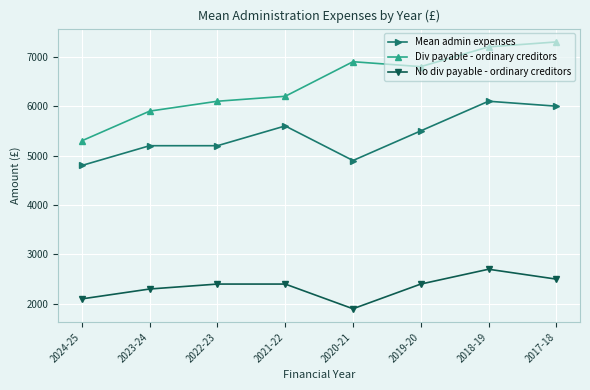

Between 2022-23 and 2019-20, which series saw the biggest shift?

Div payable - ordinary creditors